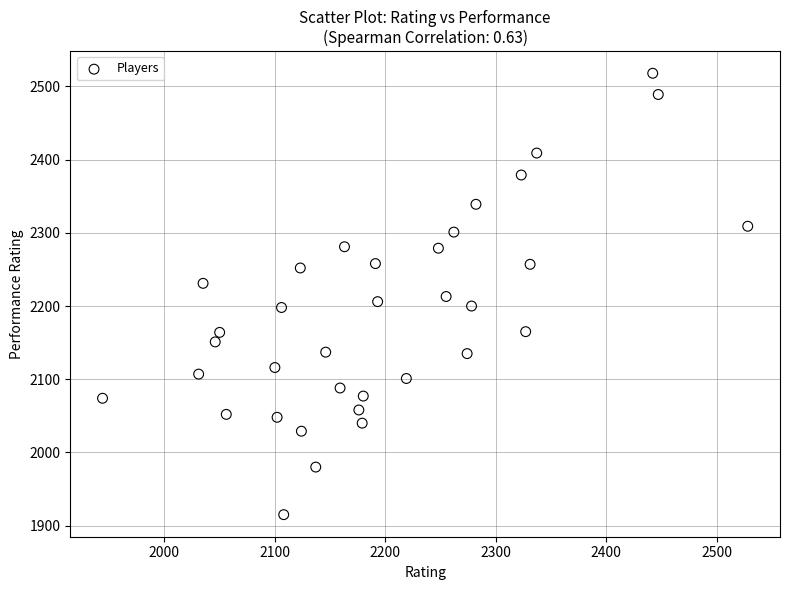

What is the range of X values (max minus min)?

584